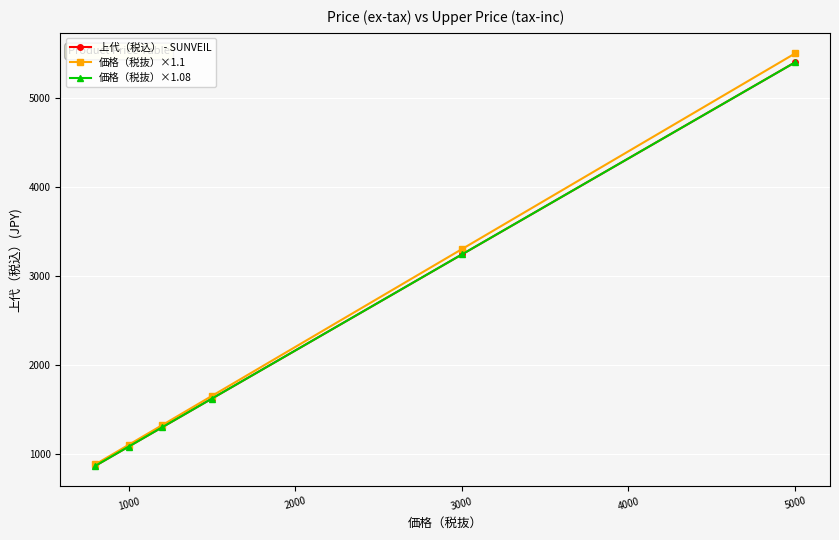

True or false: 価格（税抜）×1.1 and 上代（税込） - SUNVEIL cross at least once.

False